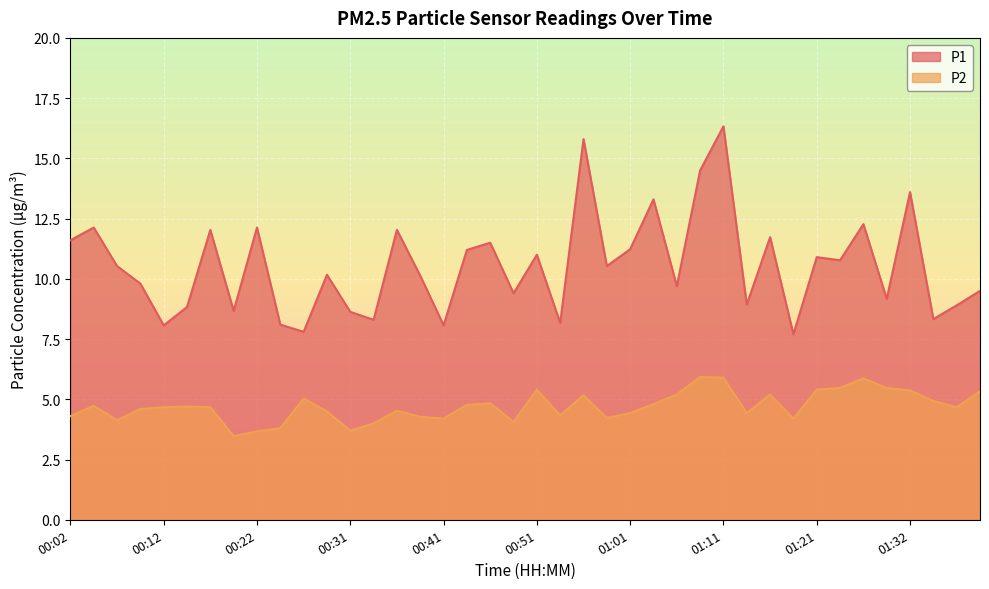

Count the number of categories in the chart.

40